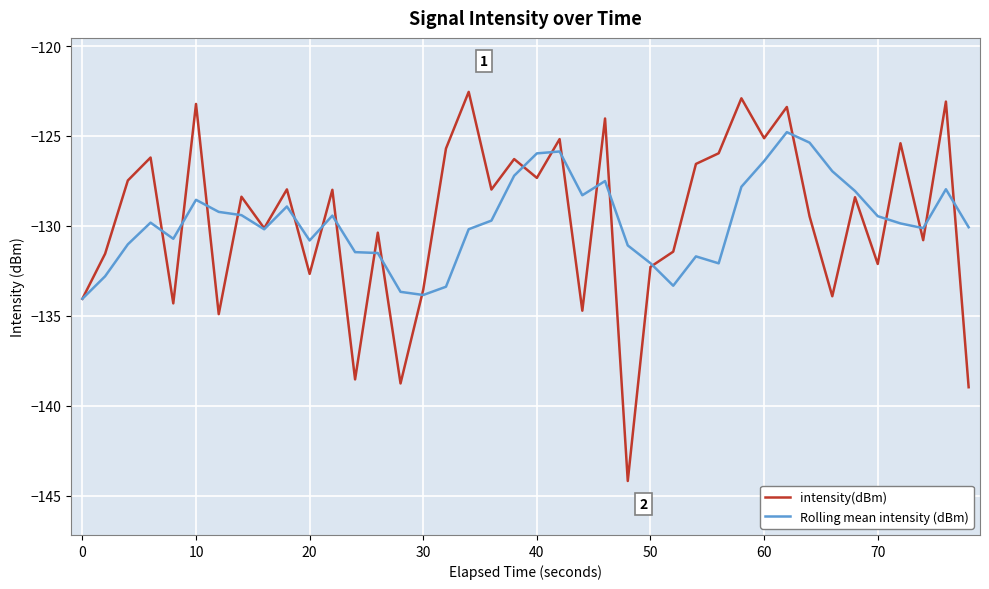

List the series in order of their peak value, lowest first.

Rolling mean intensity (dBm), intensity(dBm)